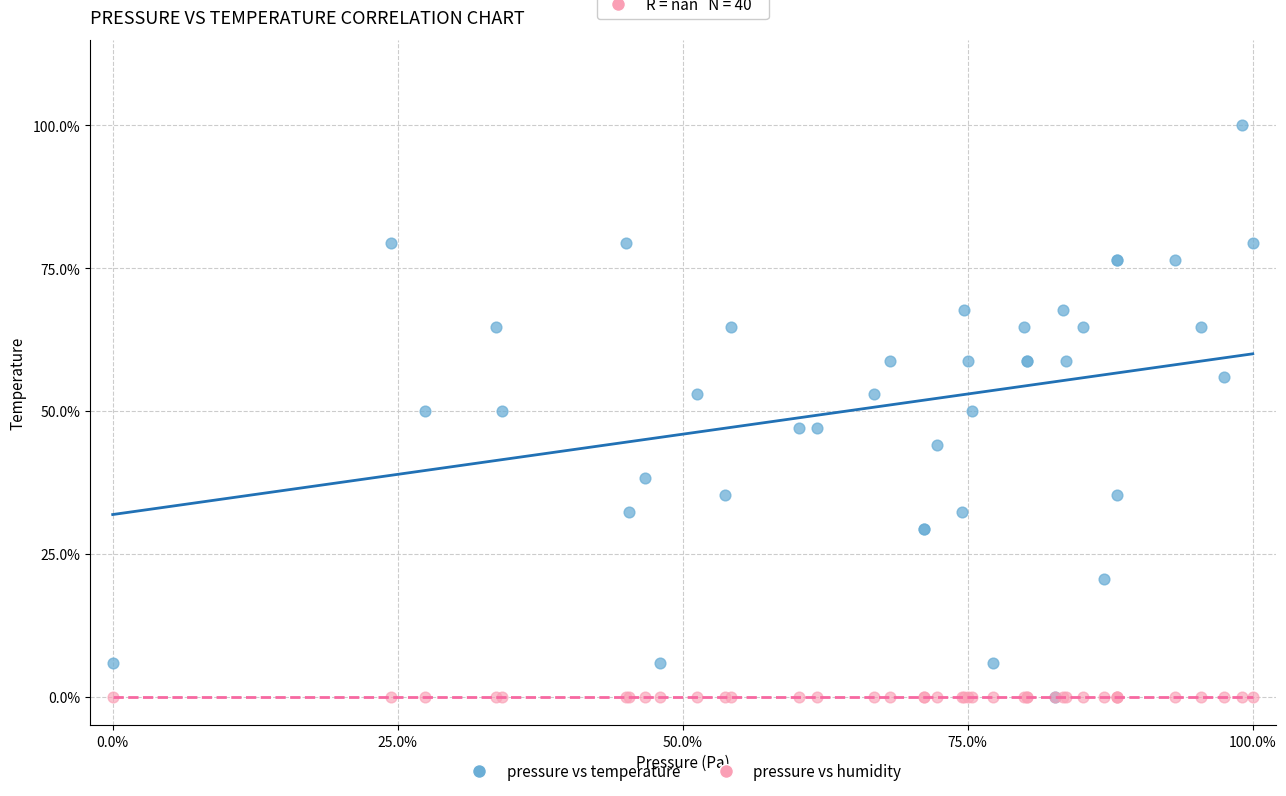

Which series reaches the maximum Y coordinate?

pressure vs temperature